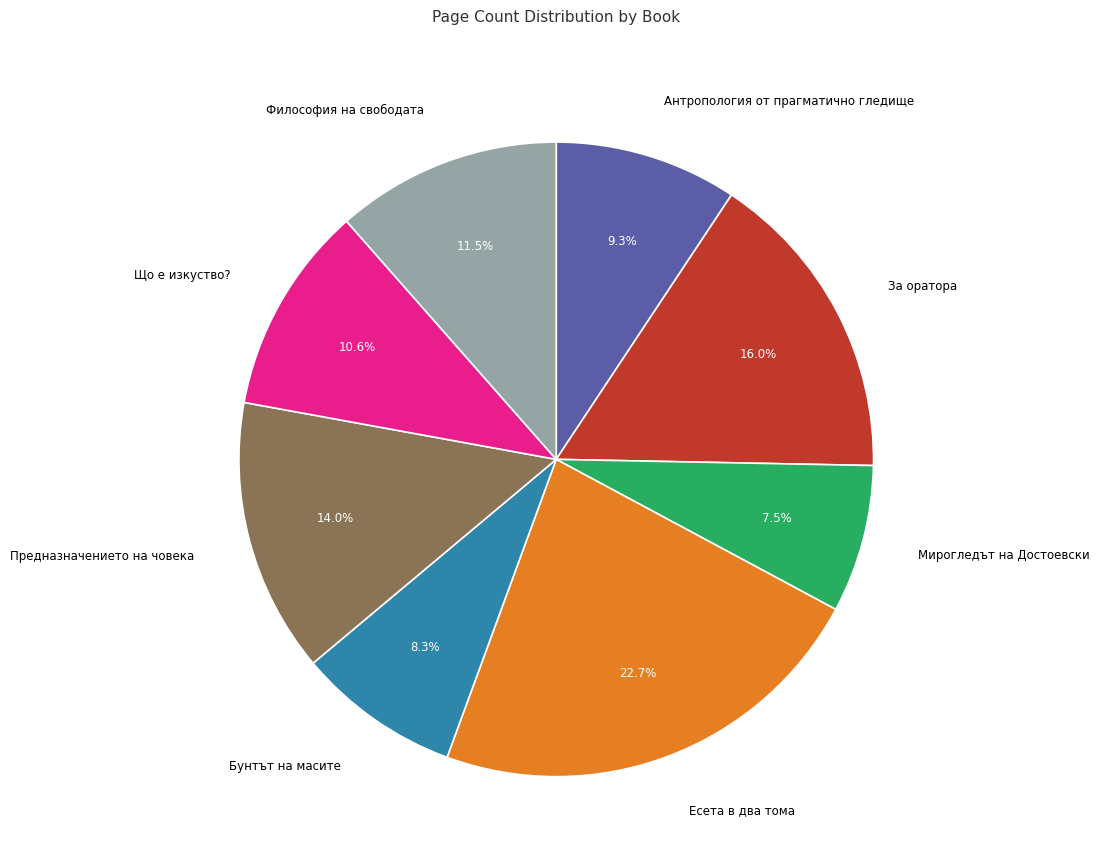

How many segments does this pie chart have?

8